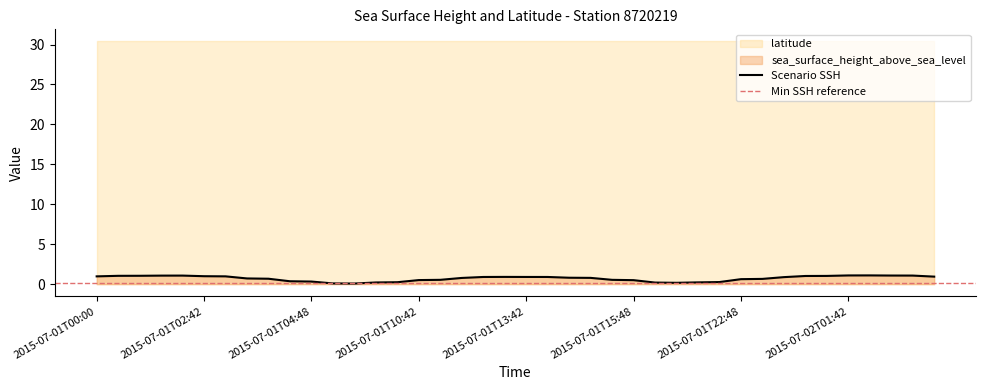

How many points are lower than both their immediate neighbors (excluding endpoints)?

2